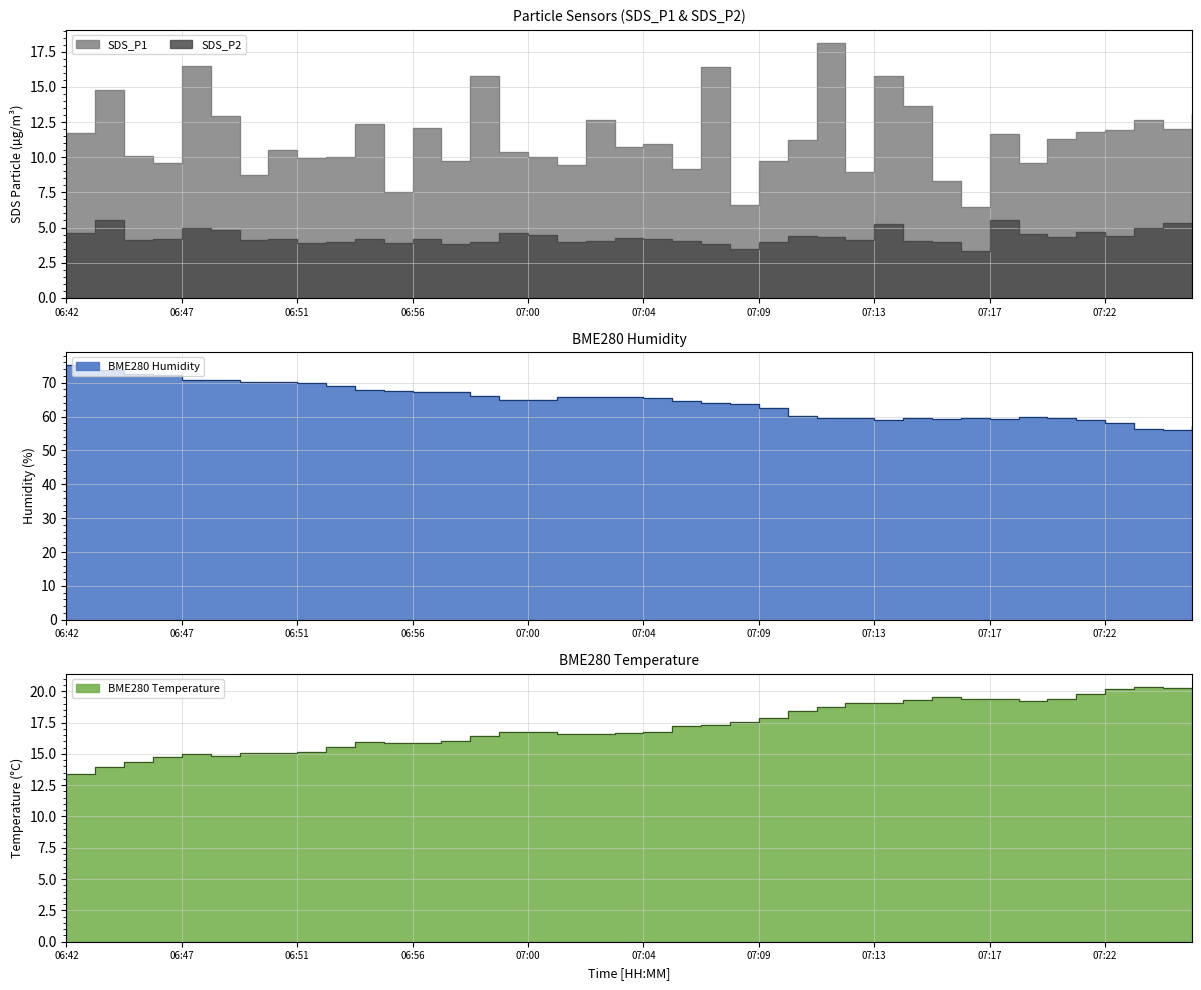

Where is BME280_humidity nearest to the value 65?

07:00